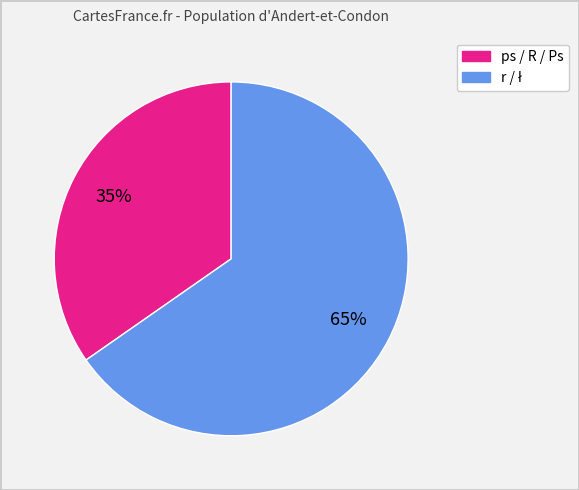

To the nearest percent, what is the average slice percentage?

50%